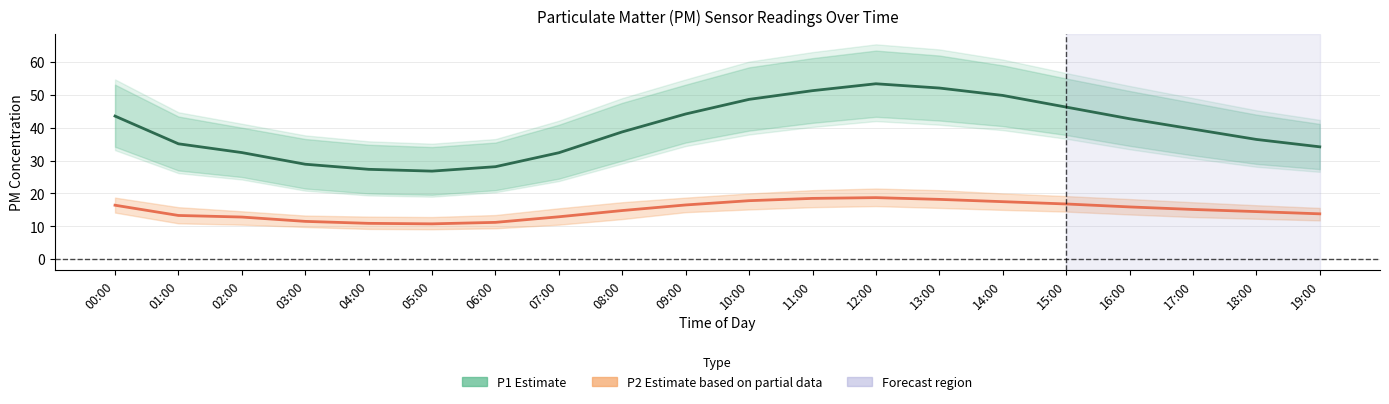

Reading left to right, transcribe all the data shown in this chart.

P1 (Estimate): 43.6	35.1	32.5	28.9	27.4	26.8	28.1	32.4	38.8	44.2	48.6	51.3	53.4	52.1	49.9	46.3	42.8	39.6	36.5	34.2
P2 (Estimate based on partial data): 16.4	13.3	12.8	11.5	10.9	10.8	11.2	12.9	14.8	16.5	17.8	18.5	18.7	18.2	17.5	16.8	15.9	15.1	14.5	13.8